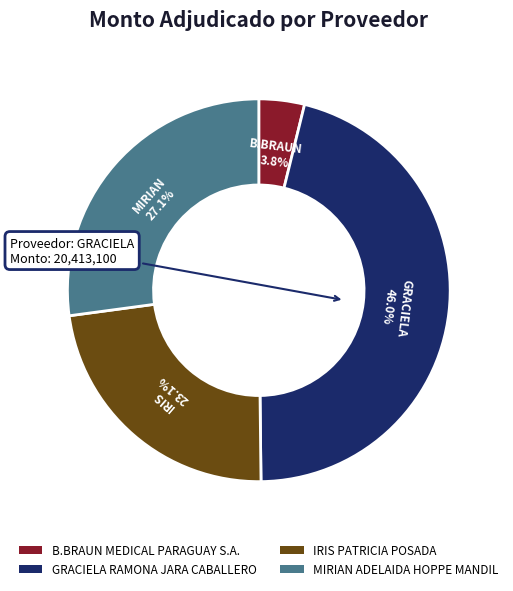

Which slice is the largest?

GRACIELA RAMONA JARA CABALLERO